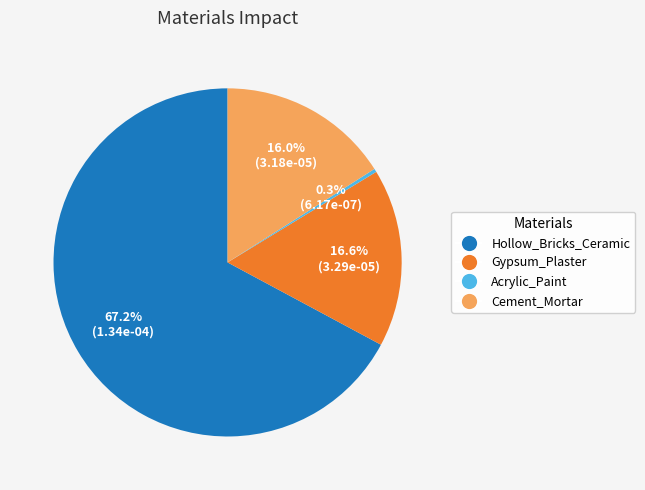

Which slice is the largest?

Hollow_Bricks_Ceramic